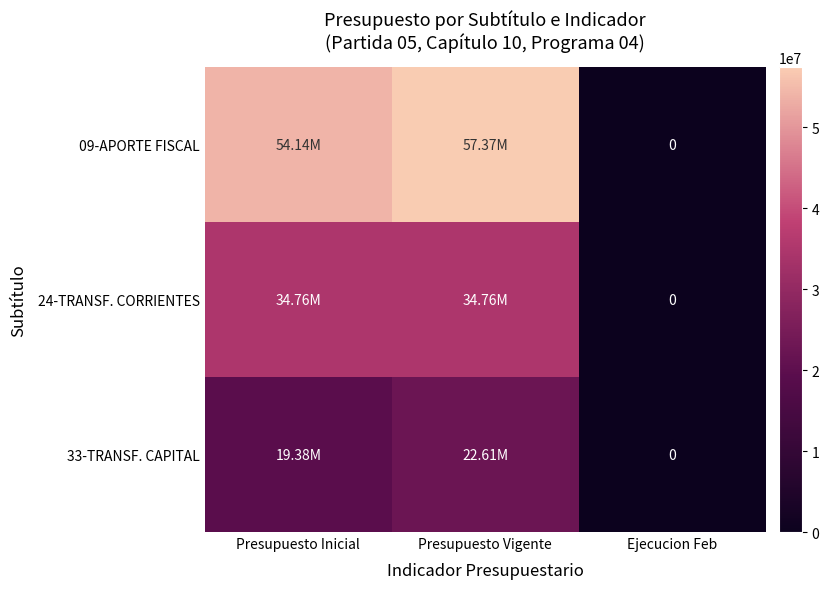

Which label corresponds to the smallest value in the chart?

Ejecucion Feb